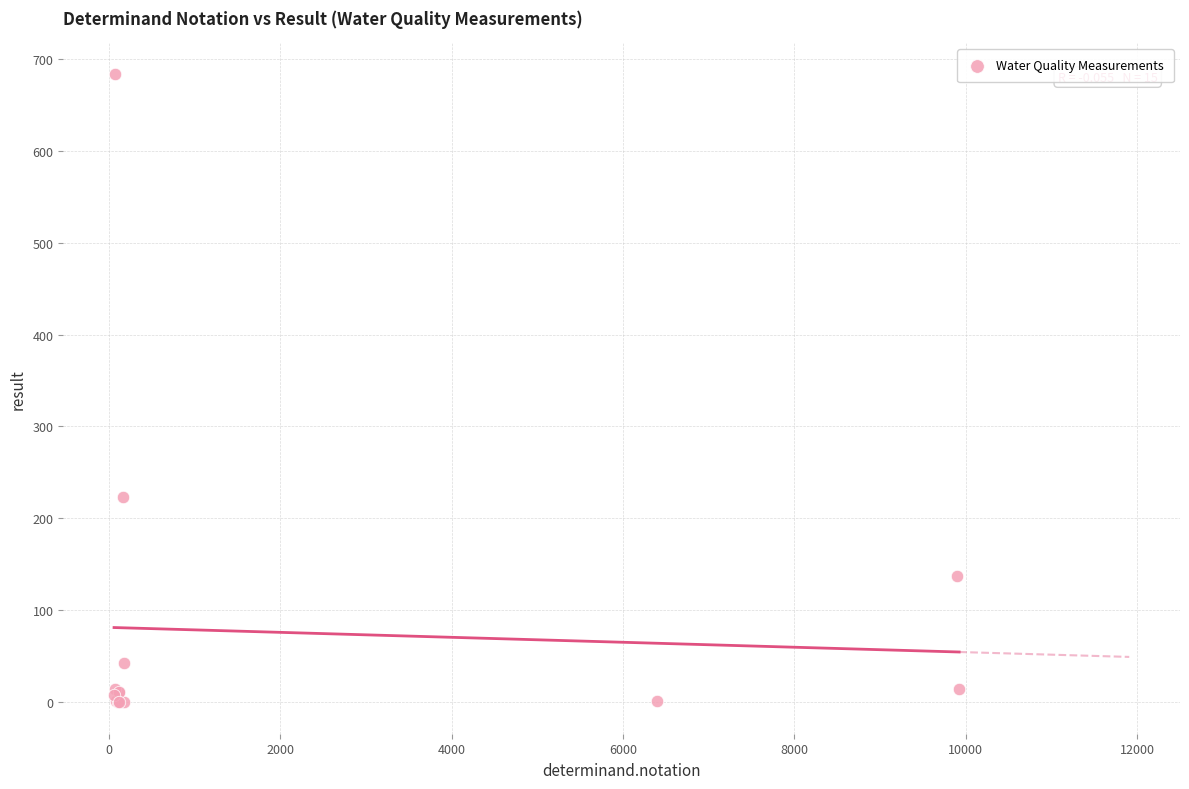

What Y value in the scatter plot is closest to 341?

223.0